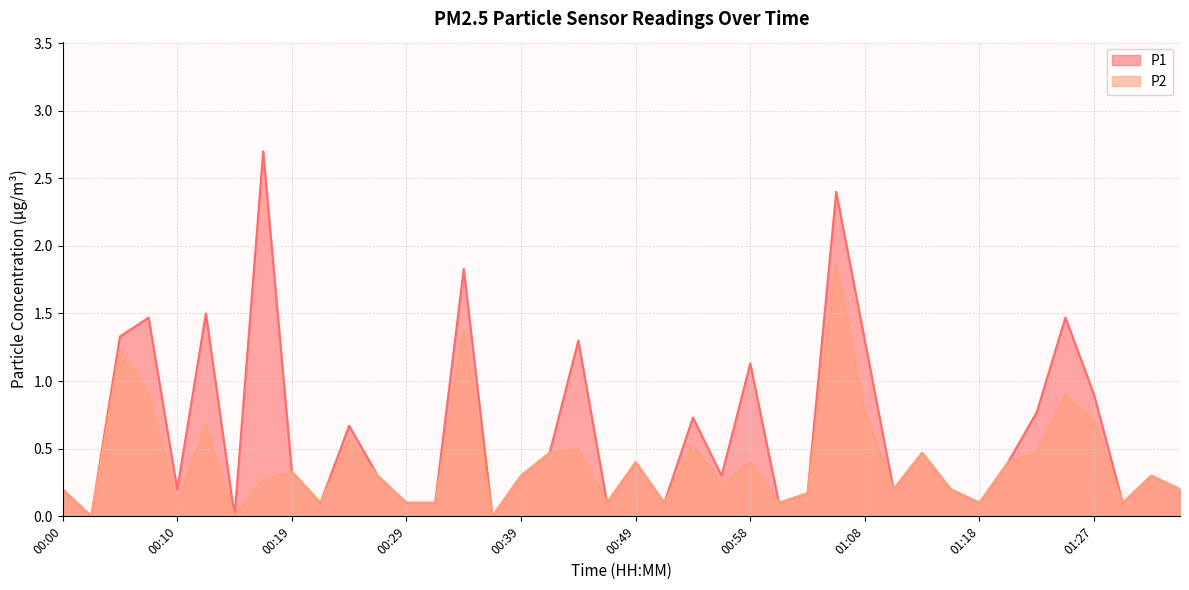

True or false: P1 has a value of 0.3 at 01:35.

False